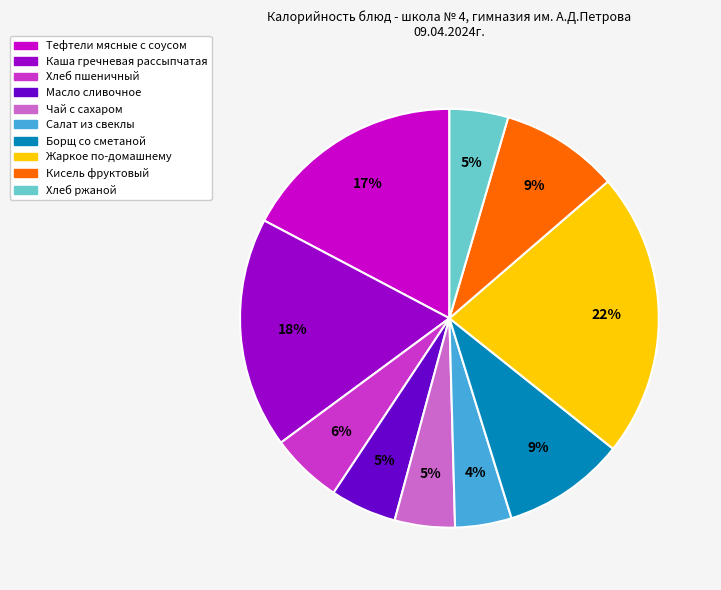

Is the sum of Хлеб пшеничный and Салат из свеклы greater than half?

No